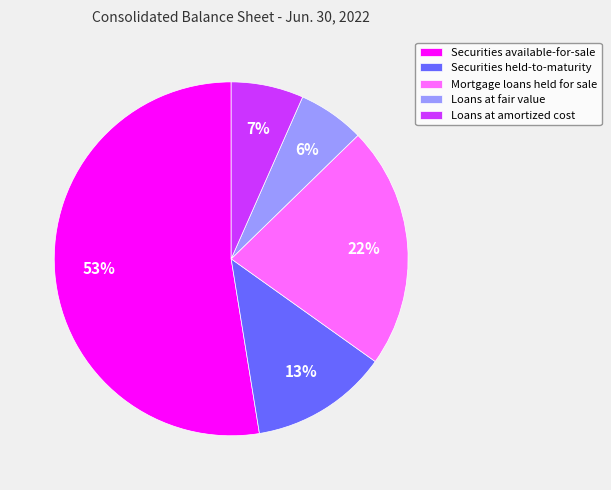

To the nearest percent, what portion does Mortgage loans held for sale represent?

22%